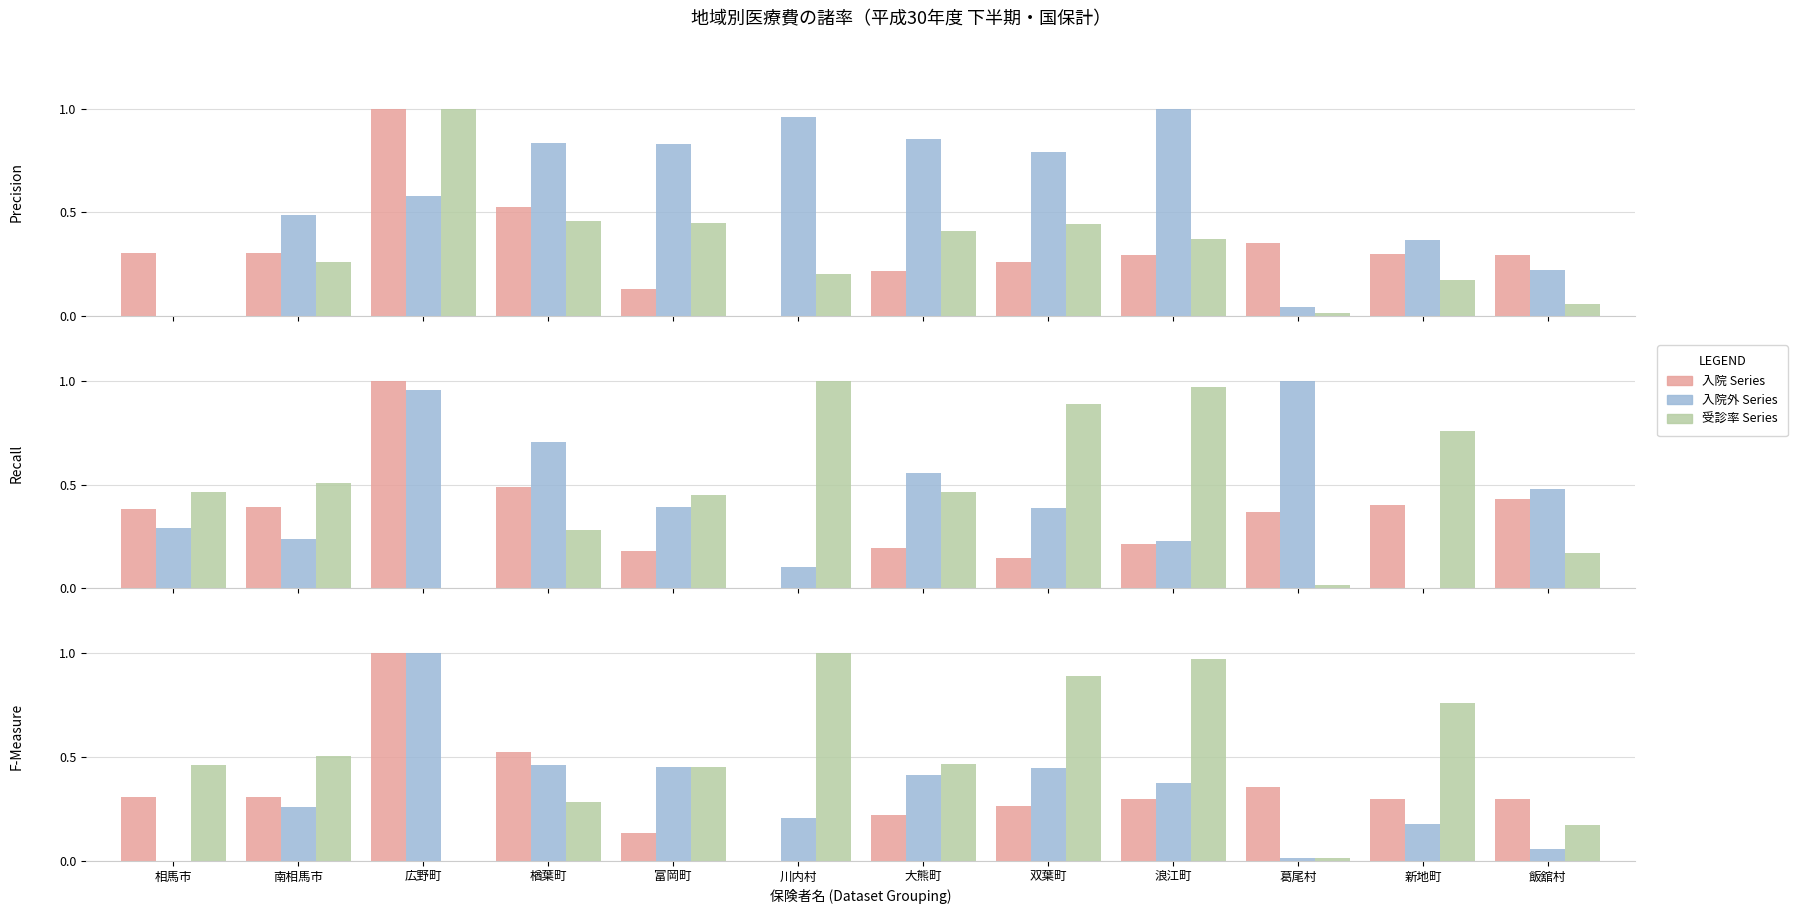

Does the chart contain stacked bars?

No